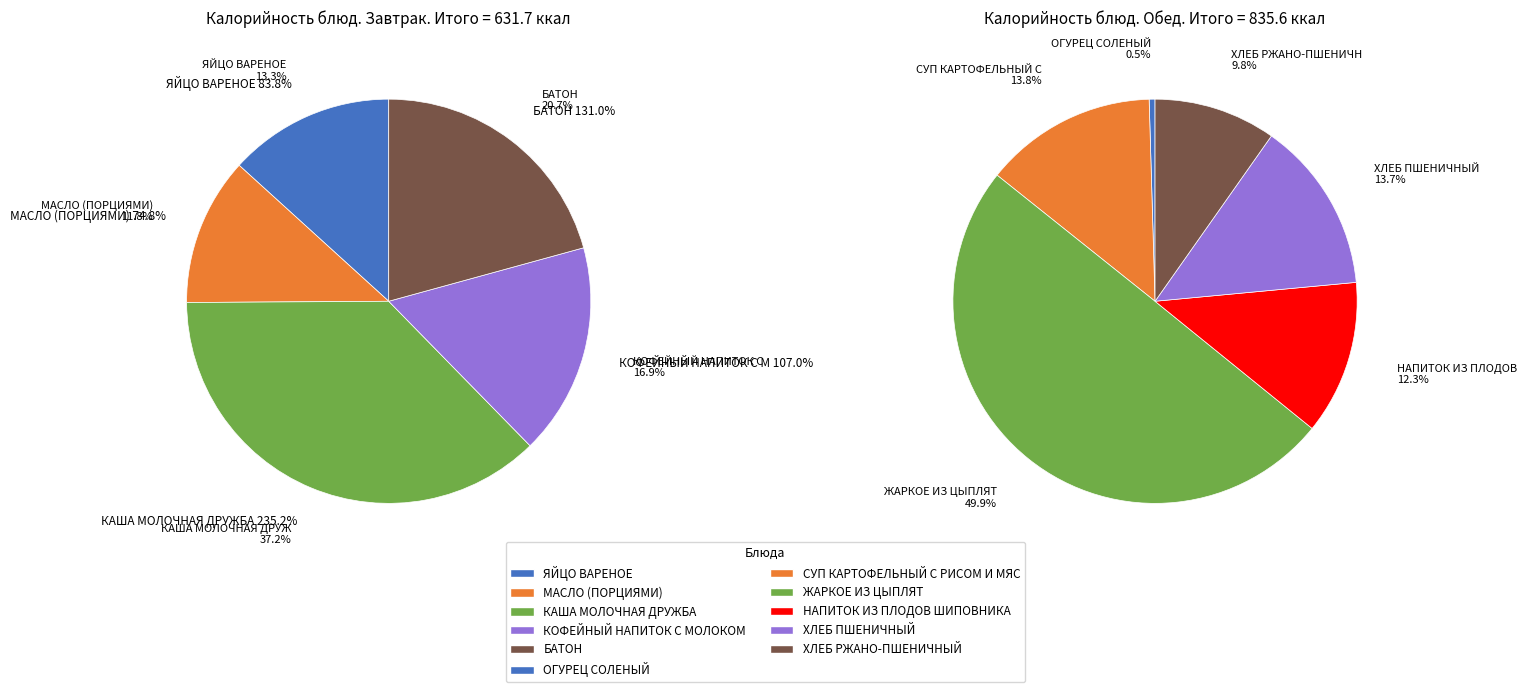

Count the number of slices in the pie.

11